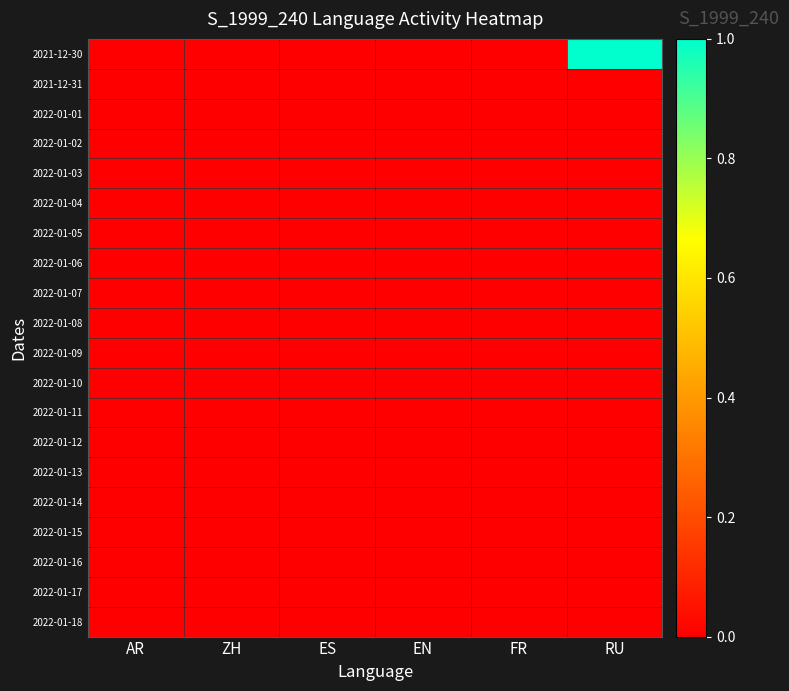

Which series has the widest spread of values?

2021-12-30